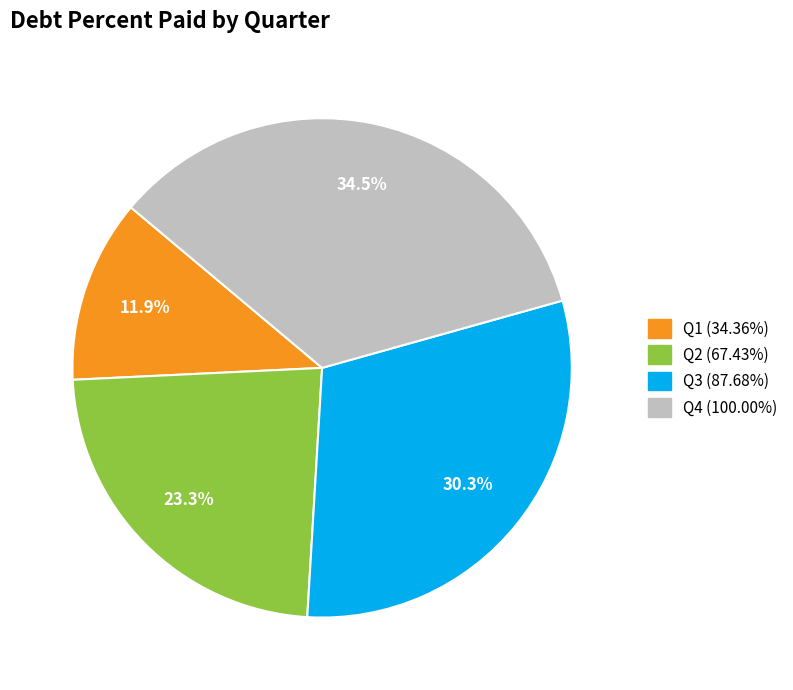

To the nearest percent, what is the difference between the largest and smallest slice percentages?

23%